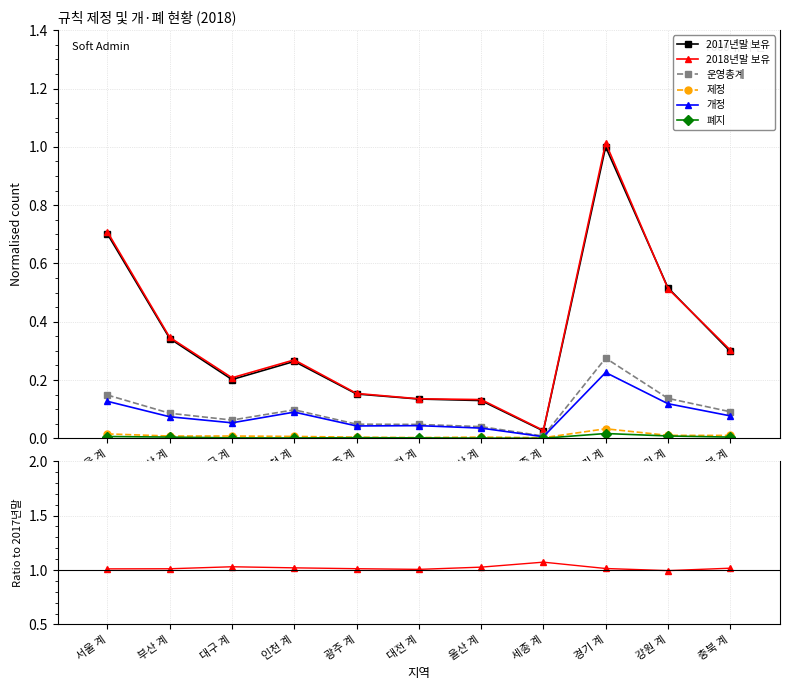

True or false: 운영총계 and 제정 cross at least once.

False